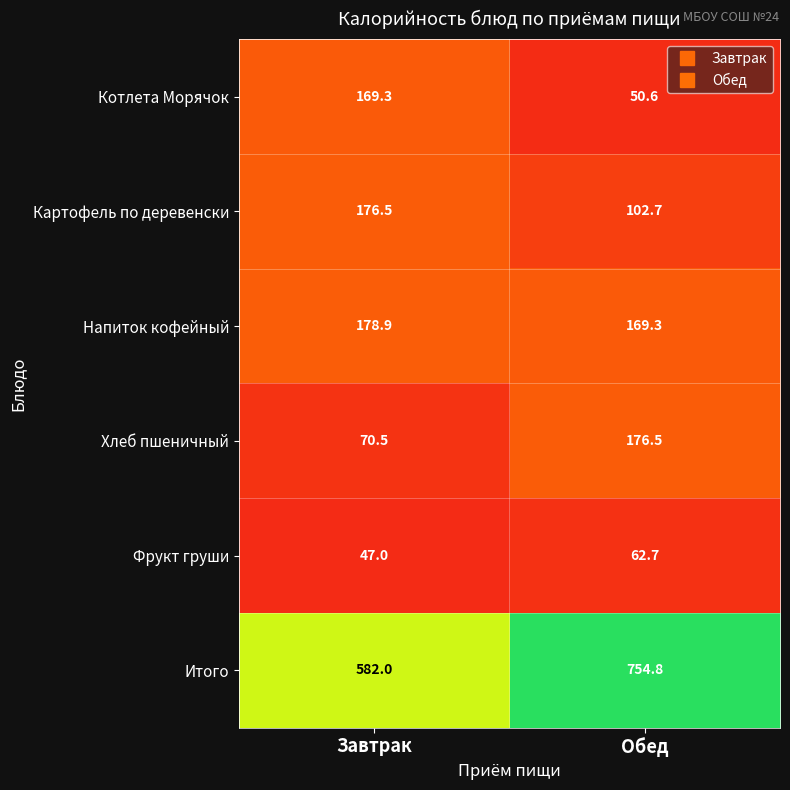

What is the average value of the Итого series?

668.4